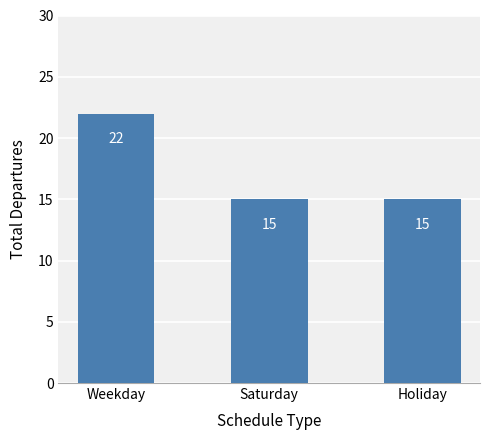

Read the value at Holiday.

15